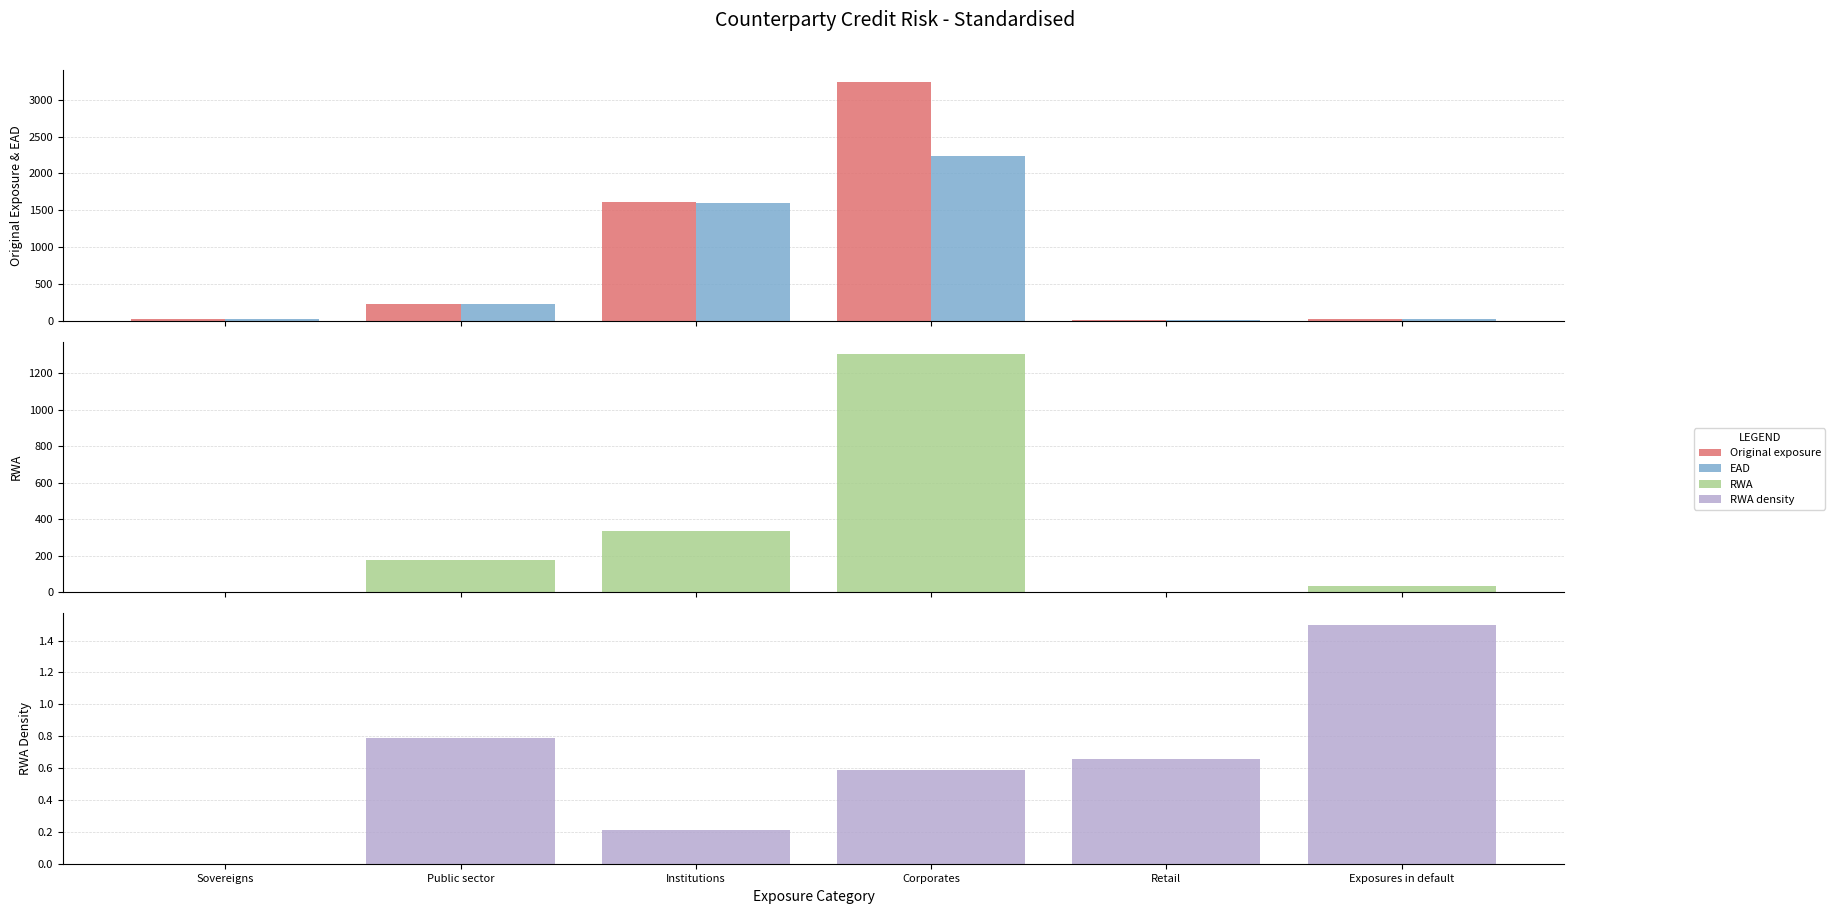

What is the label of the 5th bar from the right?

Public sector